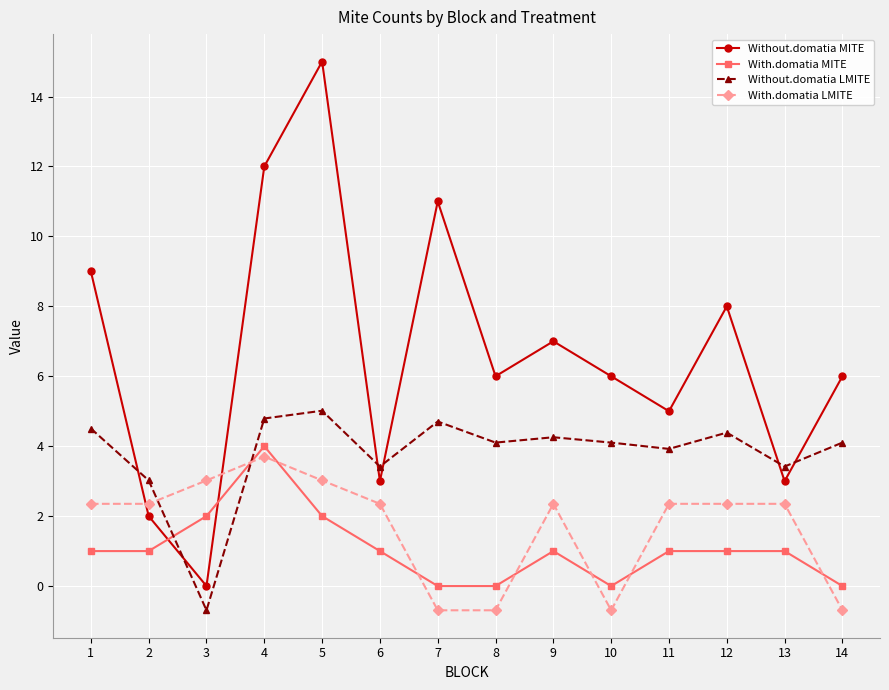

Where do Without.domatia LMITE and With.domatia MITE first cross each other?

2 and 3